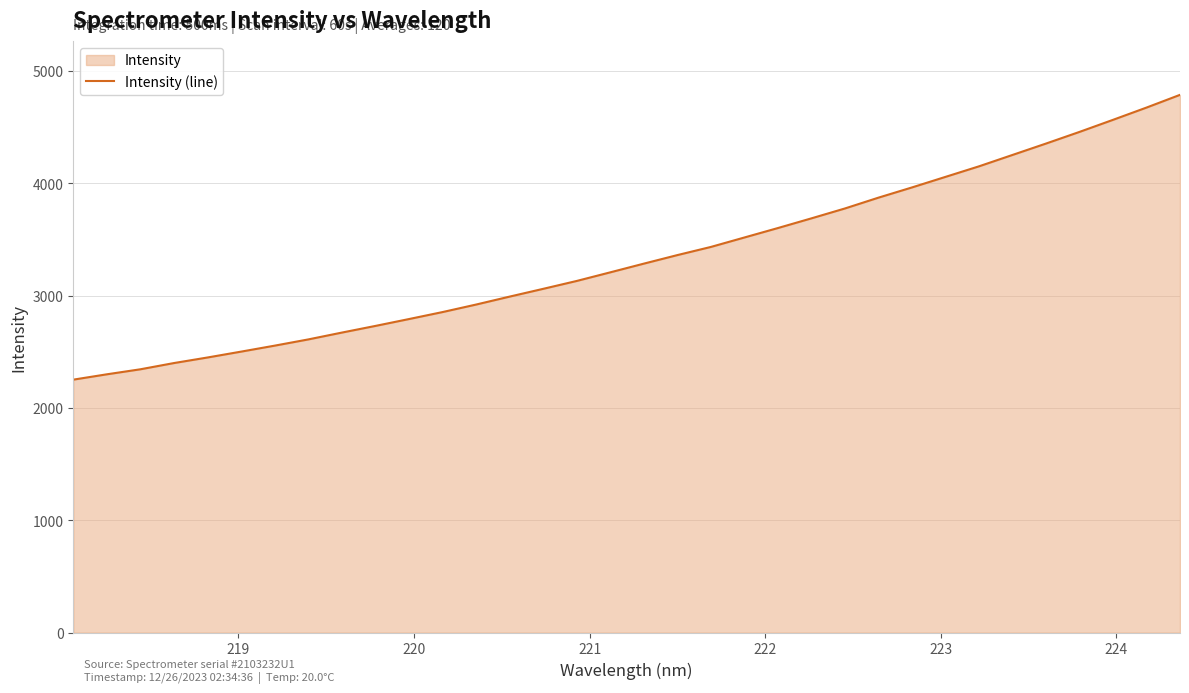

What is the minimum value shown in the chart?

2253.0